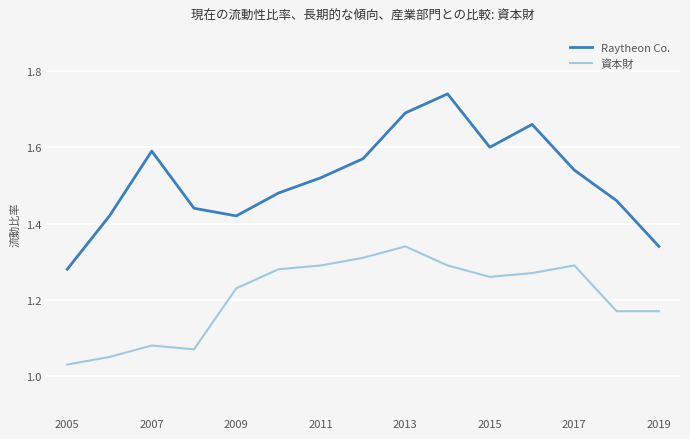

Which series has the largest range (max minus min)?

Raytheon Co.